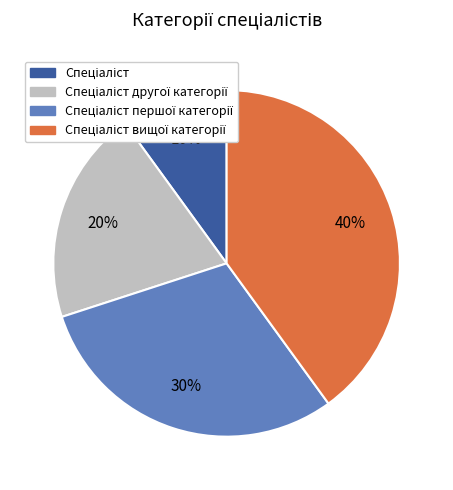

Does any single category account for the majority?

No